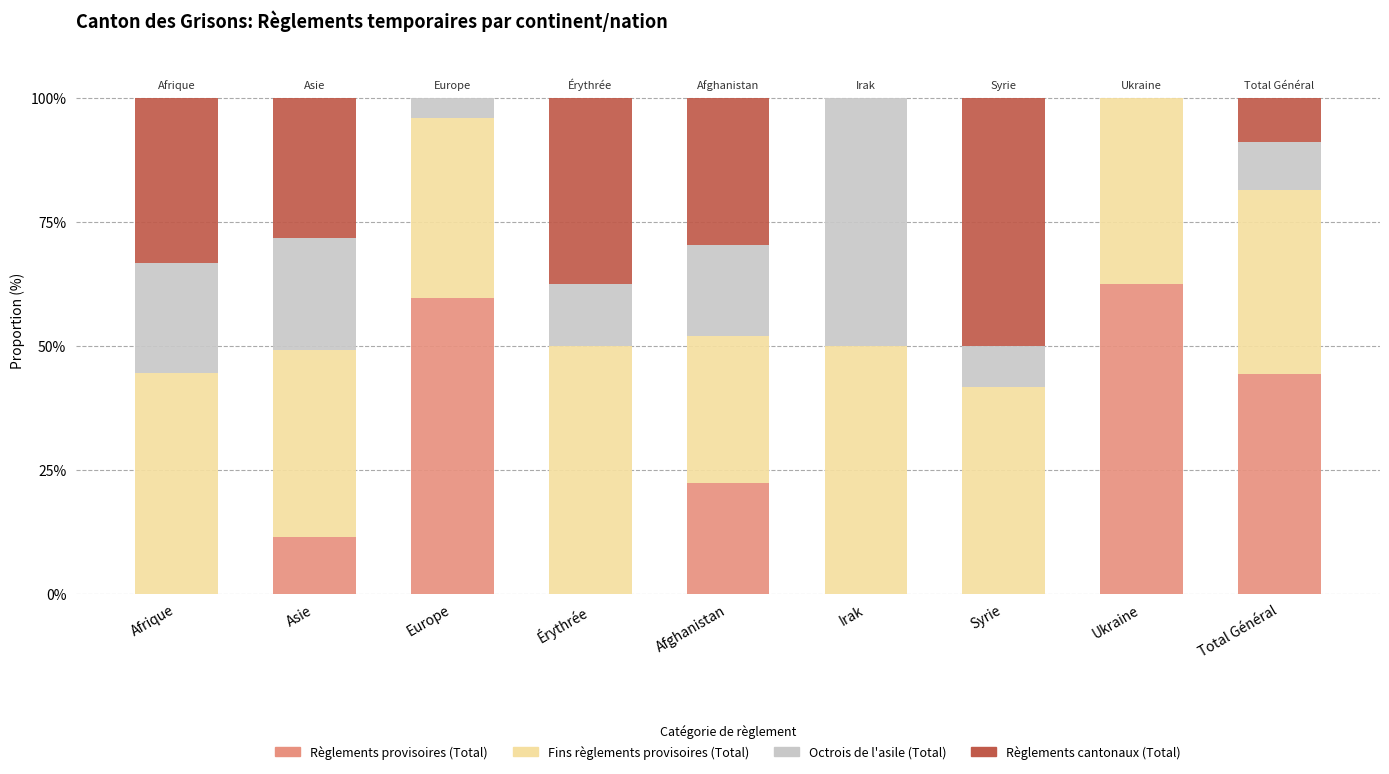

What is the maximum value for Règlements provisoires (Total)?

62.3